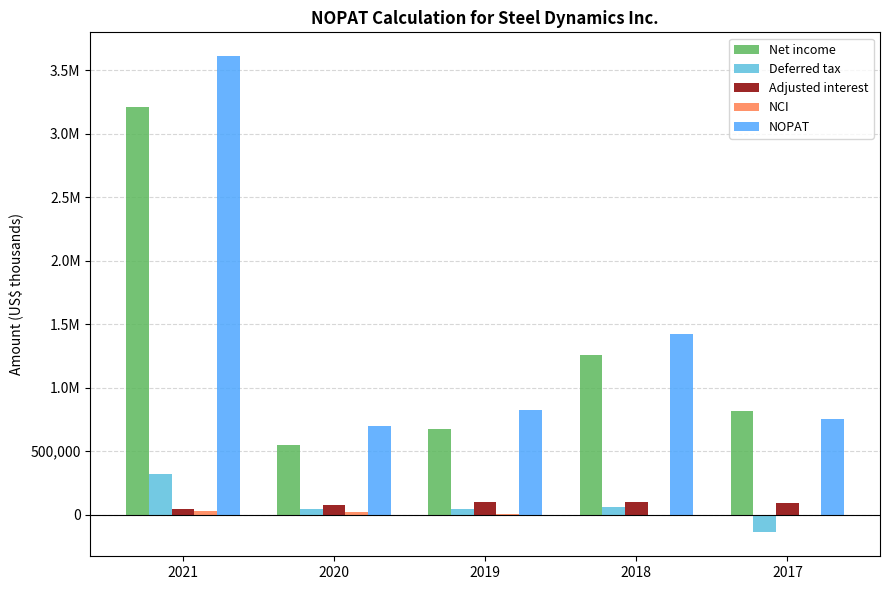

Which series has the largest range (max minus min)?

NOPAT